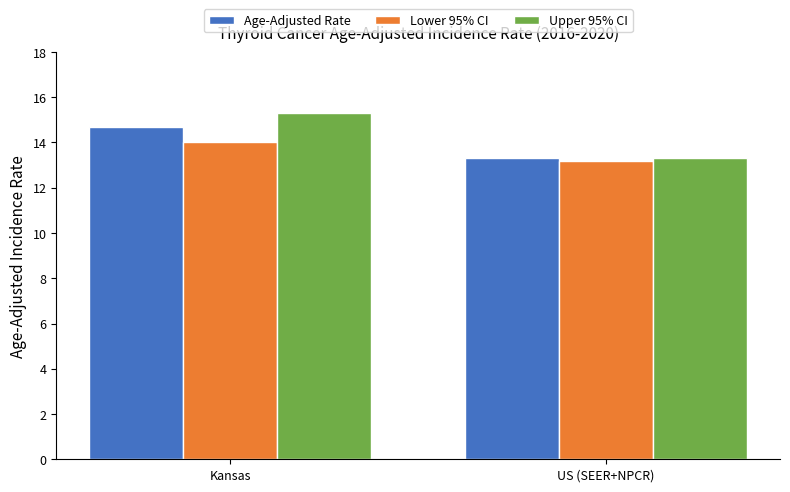

Count the Lower 95% CI values in the range 13 to 14.

2